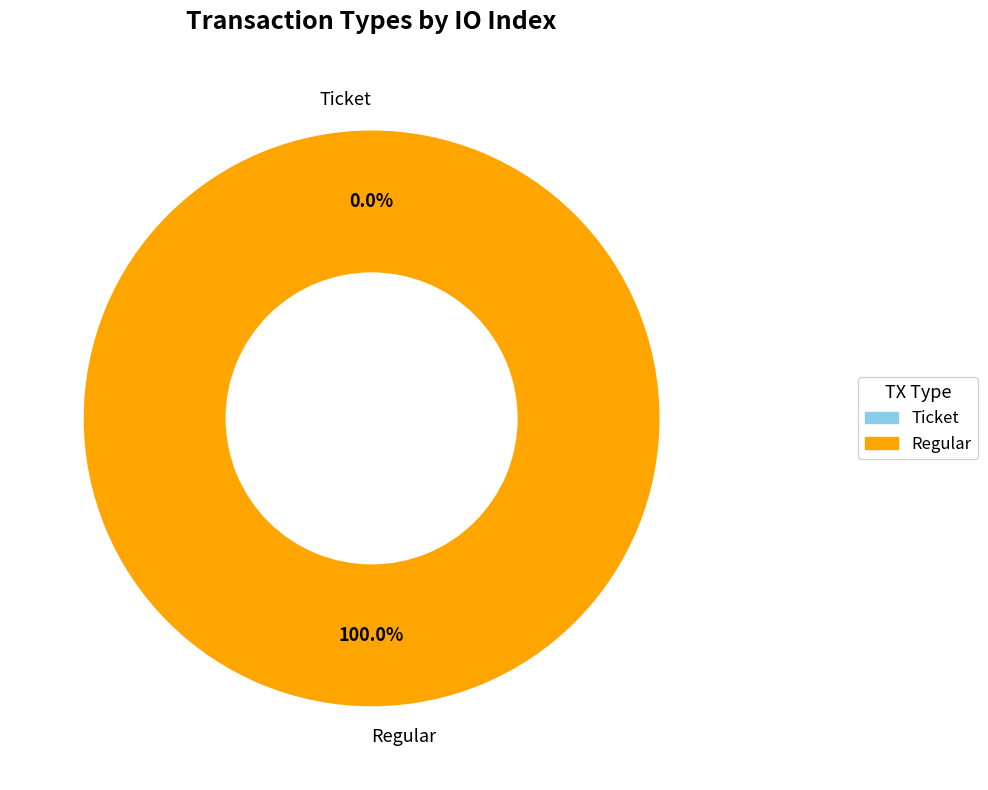

Which category has the smallest portion of the pie?

Ticket